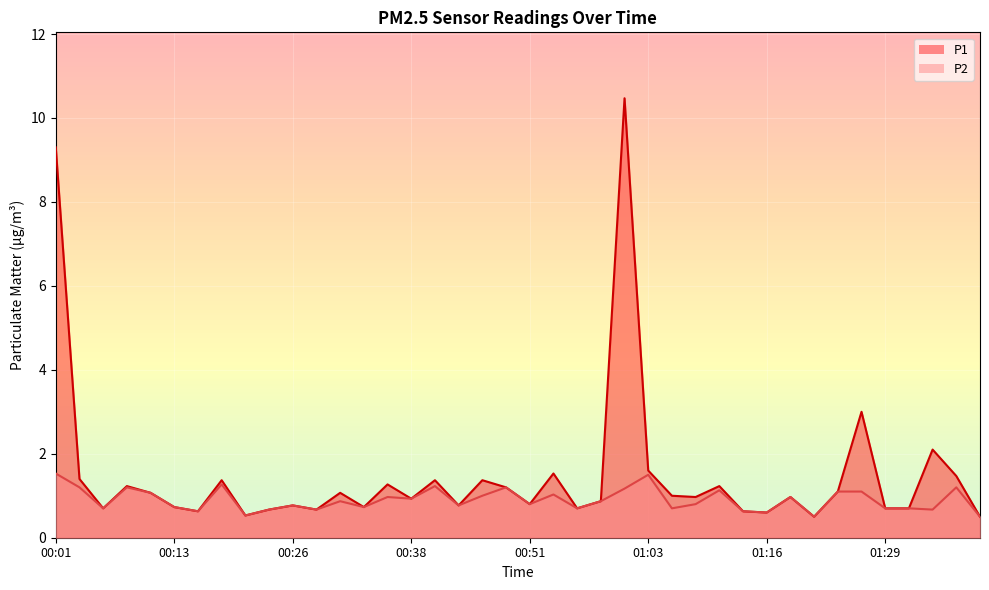

Between 00:36 and 00:01, which is larger?

00:01